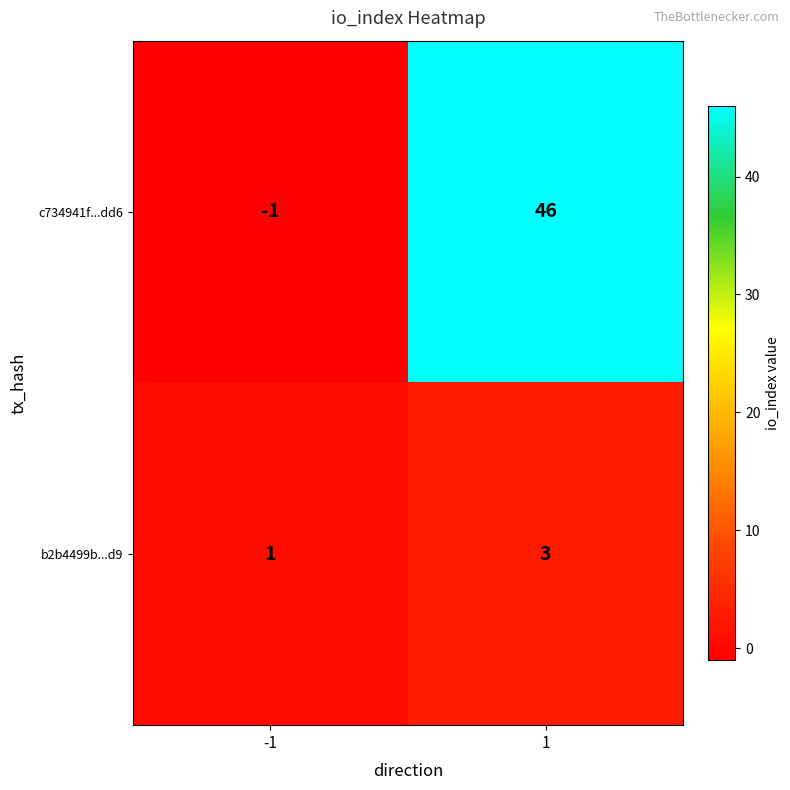

The b2b4499b...d9 series shows 3 at 1. True or false?

True